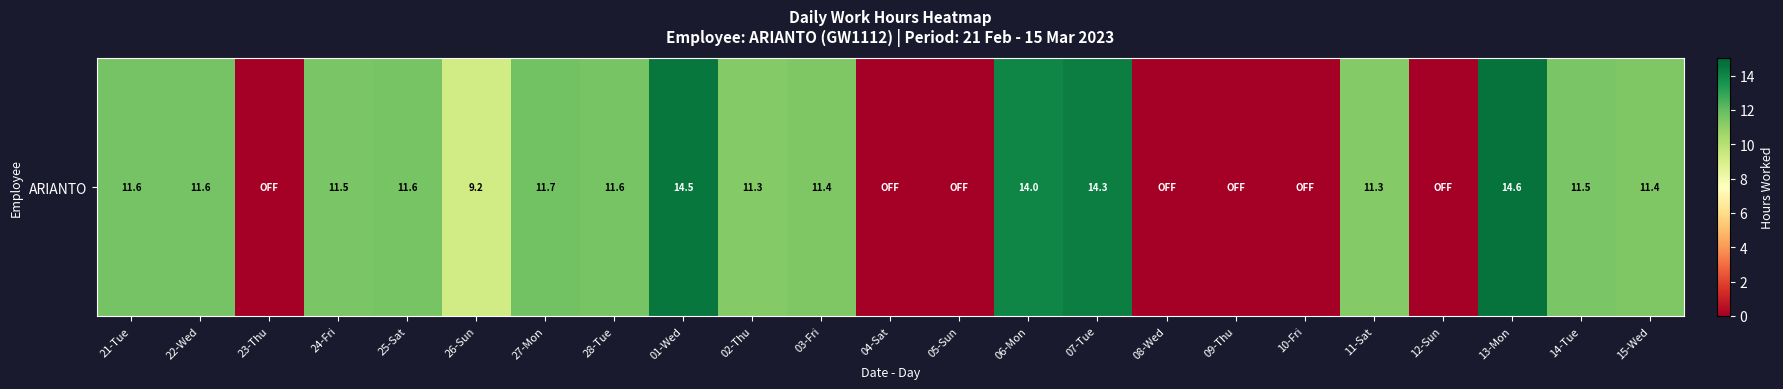

Reading left to right, transcribe all the data shown in this chart.

11.6	11.6	0.0	11.5	11.6	9.2	11.7	11.6	14.5	11.3	11.4	0.0	0.0	14.0	14.3	0.0	0.0	0.0	11.3	0.0	14.6	11.5	11.4